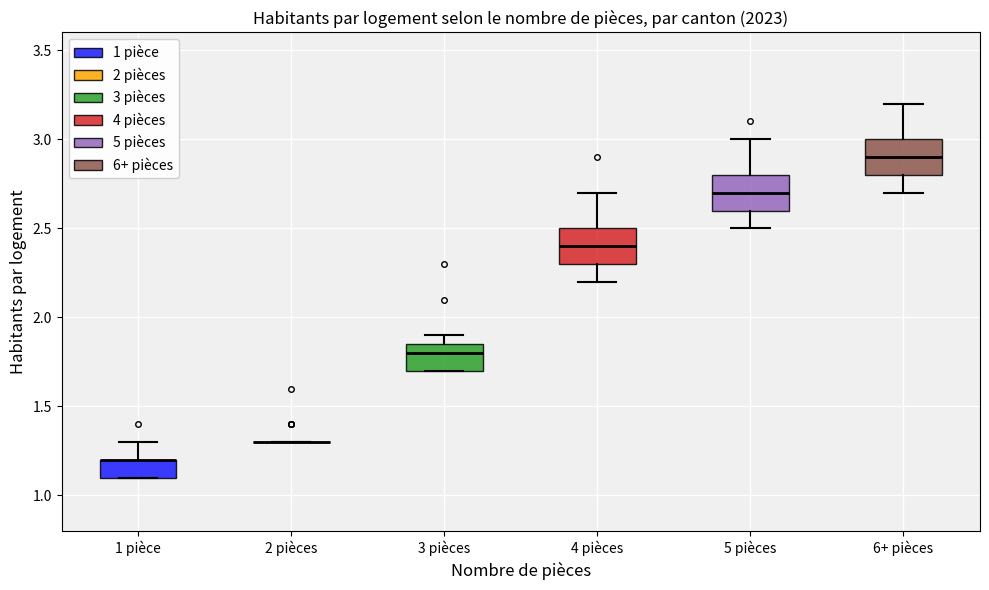

Reading left to right, transcribe this box plot: for each box, give where its median line is, the range the box spans, and where its two whiskers end, as read against the y-axis. The values are not printed on the chart, so give them approximately, as read against the axis.

1 pièce: median 1.20 (drawn on the box's upper edge), box 1.10 to 1.20, whiskers 1.10 to 1.30
2 pièces: box collapsed to a line at 1.30, whiskers 1.30 to 1.30
3 pièces: median 1.80, box 1.70 to 1.85, whiskers 1.70 to 1.90
4 pièces: median 2.40, box 2.30 to 2.50, whiskers 2.20 to 2.70
5 pièces: median 2.70, box 2.60 to 2.80, whiskers 2.50 to 3.00
6+ pièces: median 2.90, box 2.80 to 3.00, whiskers 2.70 to 3.20